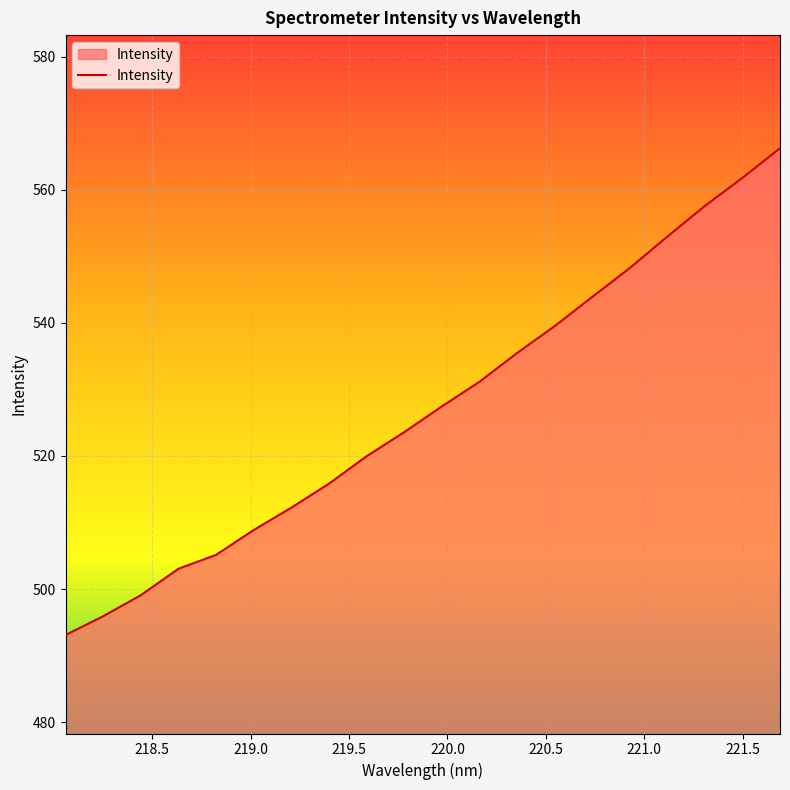

What is the minimum value shown in the chart?

493.1